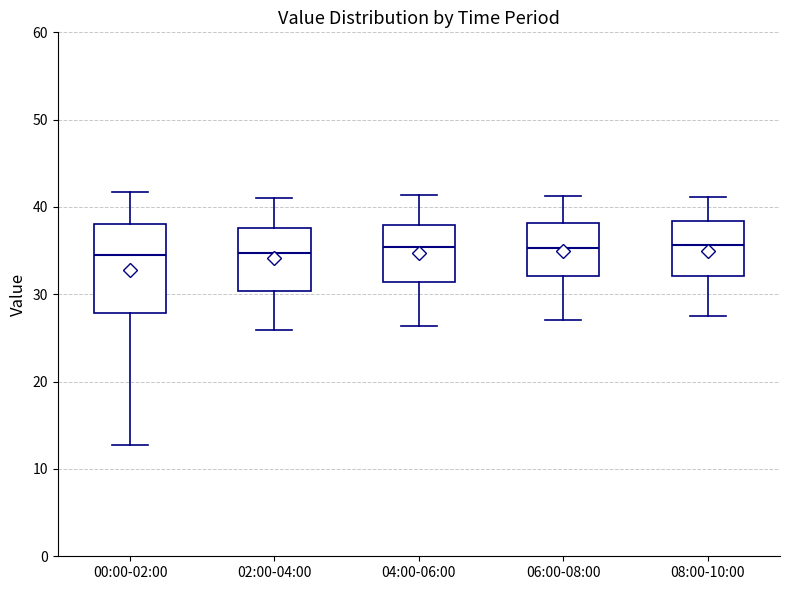

Reading left to right, transcribe this box plot: for each box, give where its median line is, the range the box spans, and where its two whiskers end, as read against the y-axis. The values are not printed on the chart, so give them approximately, as read against the axis.

00:00-02:00: median 35, box 28 to 38, whiskers 13 to 42
02:00-04:00: median 35, box 30 to 38, whiskers 26 to 41
04:00-06:00: median 35, box 31 to 38, whiskers 26 to 41
06:00-08:00: median 35, box 32 to 38, whiskers 27 to 41
08:00-10:00: median 36, box 32 to 38, whiskers 28 to 41